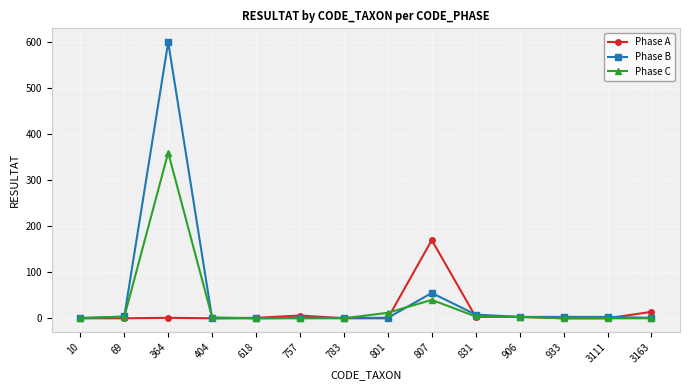

Which series has the widest spread of values?

Phase B